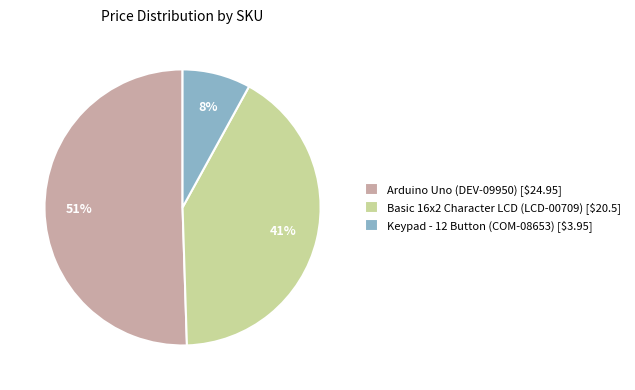

Is it true that Arduino Uno (DEV-09950) [$24.95] is 58% of the pie?

False